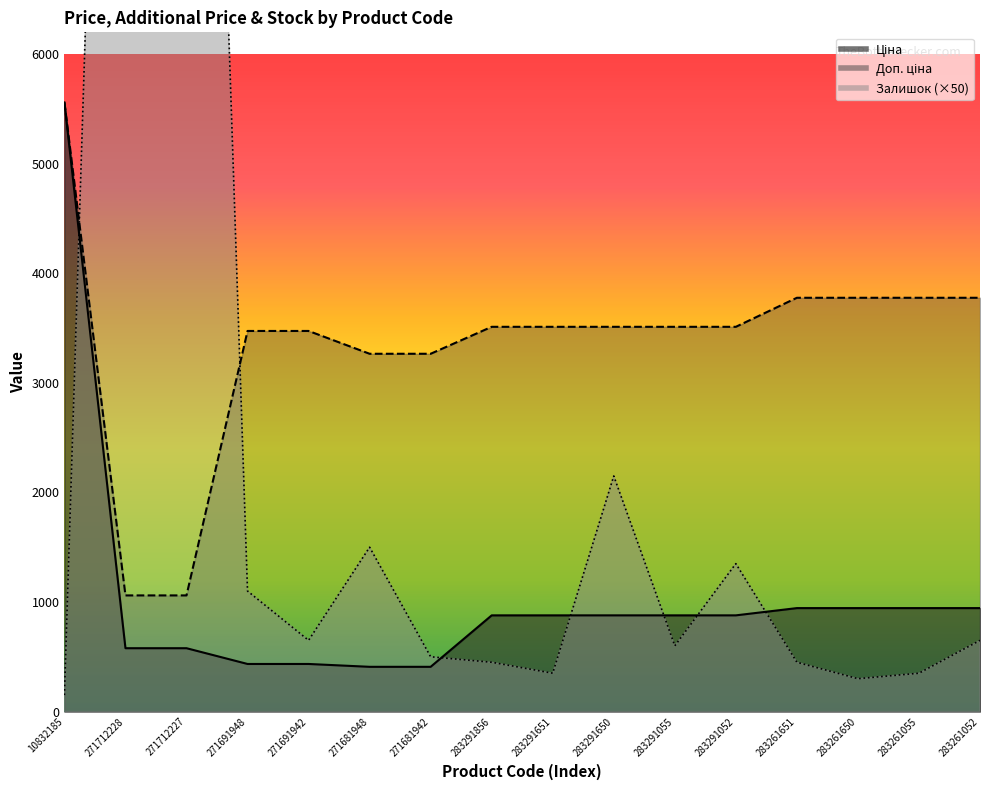

Reading right to left, what are all the values shown in this chart?

Ціна: 283261052=944.2	283261055=944.2	283261650=944.2	283261651=944.2	283291052=878.0	283291055=878.0	283291650=878.0	283291651=878.0	283291856=878.0	271681942=408.2	271681948=408.2	271691942=434.3	271691948=434.3	271712227=578.1	271712228=578.1	10832185=5560.3
Доп. ціна: 283261052=3777.0	283261055=3777.0	283261650=3777.0	283261651=3777.0	283291052=3511.9	283291055=3511.9	283291650=3511.9	283291651=3511.9	283291856=3511.9	271681942=3265.8	271681948=3265.8	271691942=3474.1	271691948=3474.1	271712227=1060.0	271712228=1060.0	10832185=5560.3
Залишок: 283261052=650.0	283261055=350.0	283261650=300.0	283261651=450.0	283291052=1350.0	283291055=600.0	283291650=2150.0	283291651=350.0	283291856=450.0	271681942=500.0	271681948=1500.0	271691942=650.0	271691948=1100.0	271712227=17650.0	271712228=17850.0	10832185=150.0